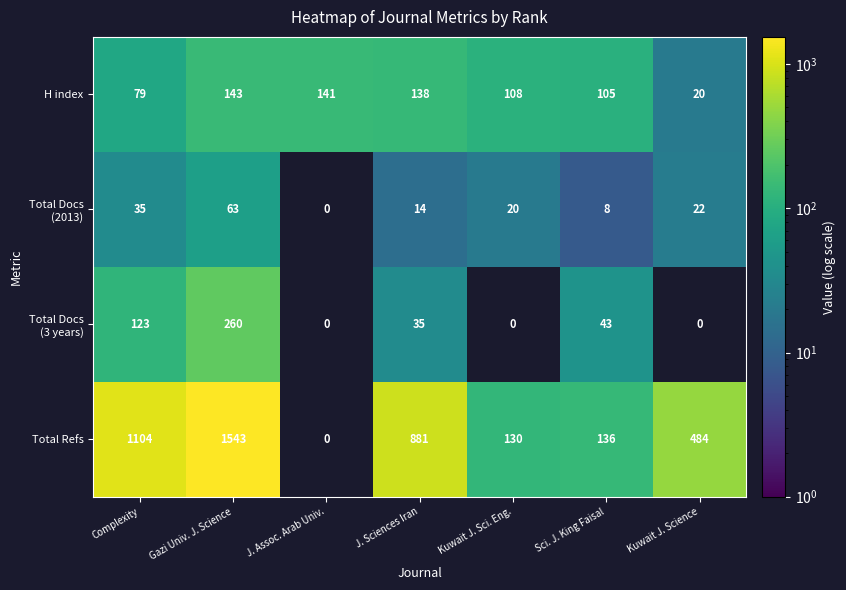

What is the difference between the maximum and second lowest values in the H index series?

64.0